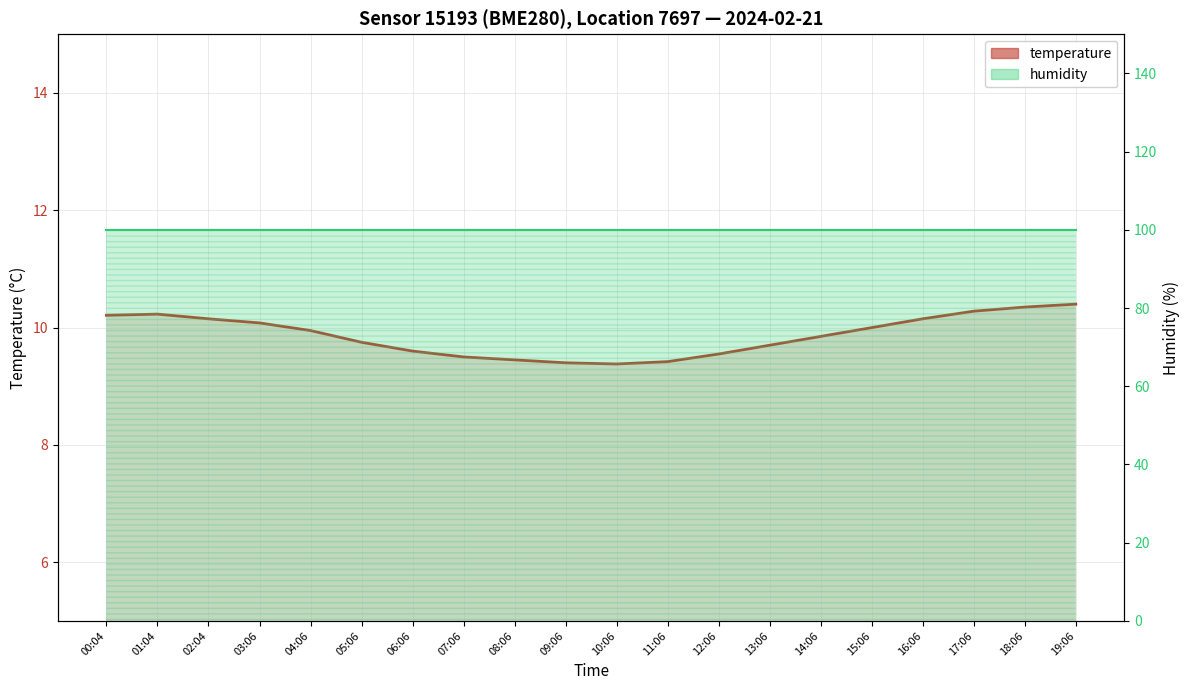

Rank the categories by humidity value from highest to lowest.

00:04, 01:04, 02:04, 03:06, 04:06, 05:06, 06:06, 07:06, 08:06, 09:06, 10:06, 11:06, 12:06, 13:06, 14:06, 15:06, 16:06, 17:06, 18:06, 19:06